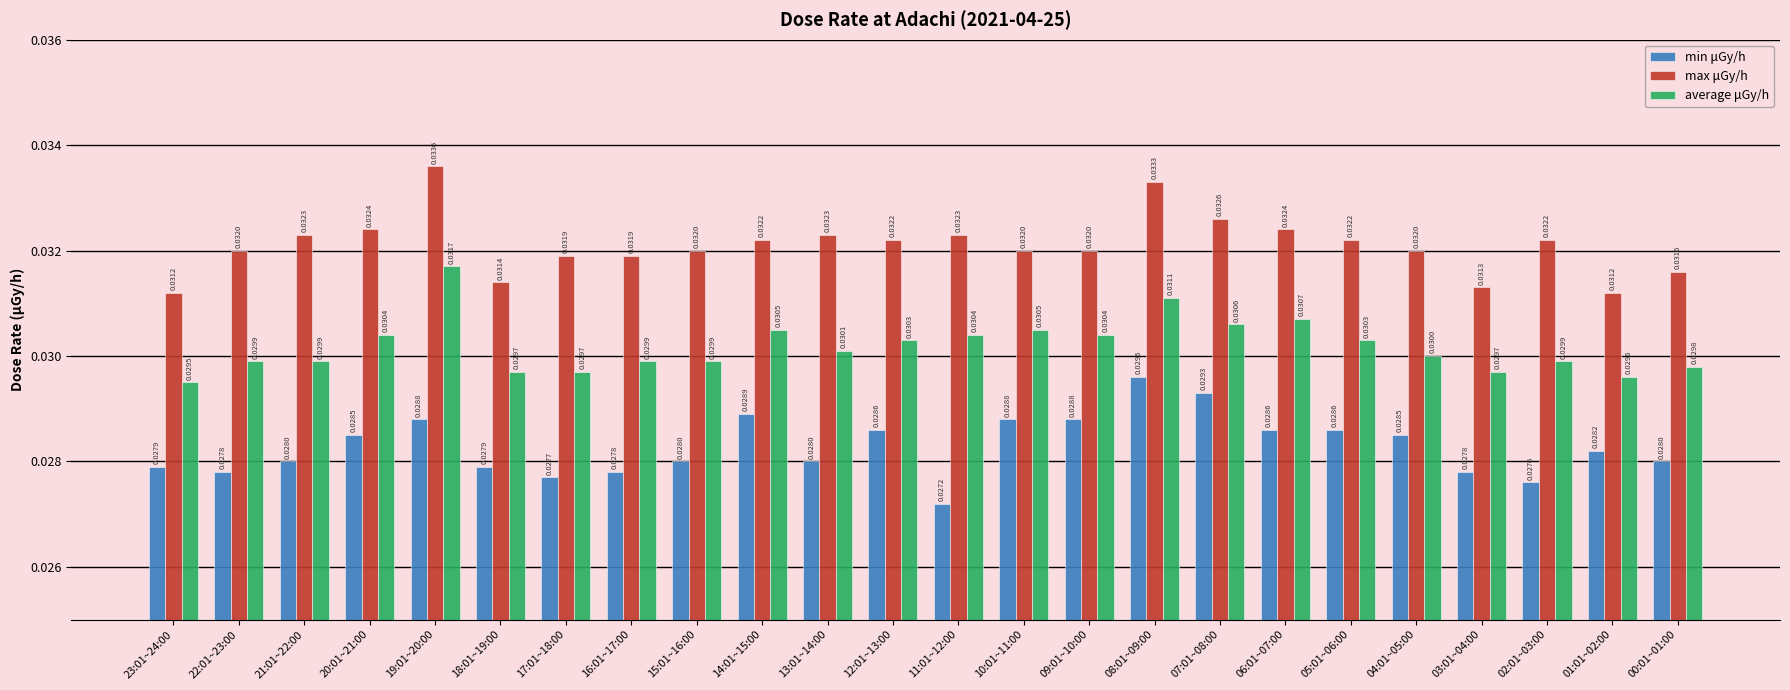

At which category is the sum across all series the highest?

19:01~20:00